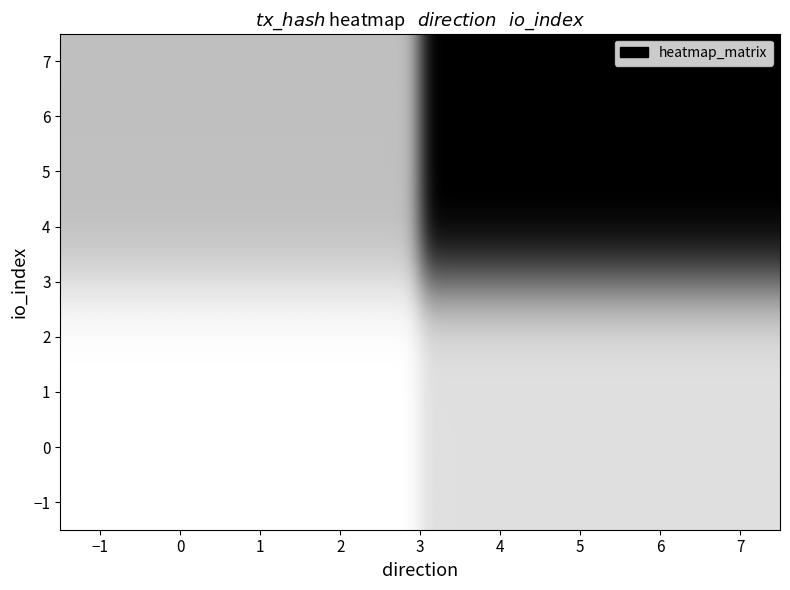

At how many categories does at least one series exceed 2?

1